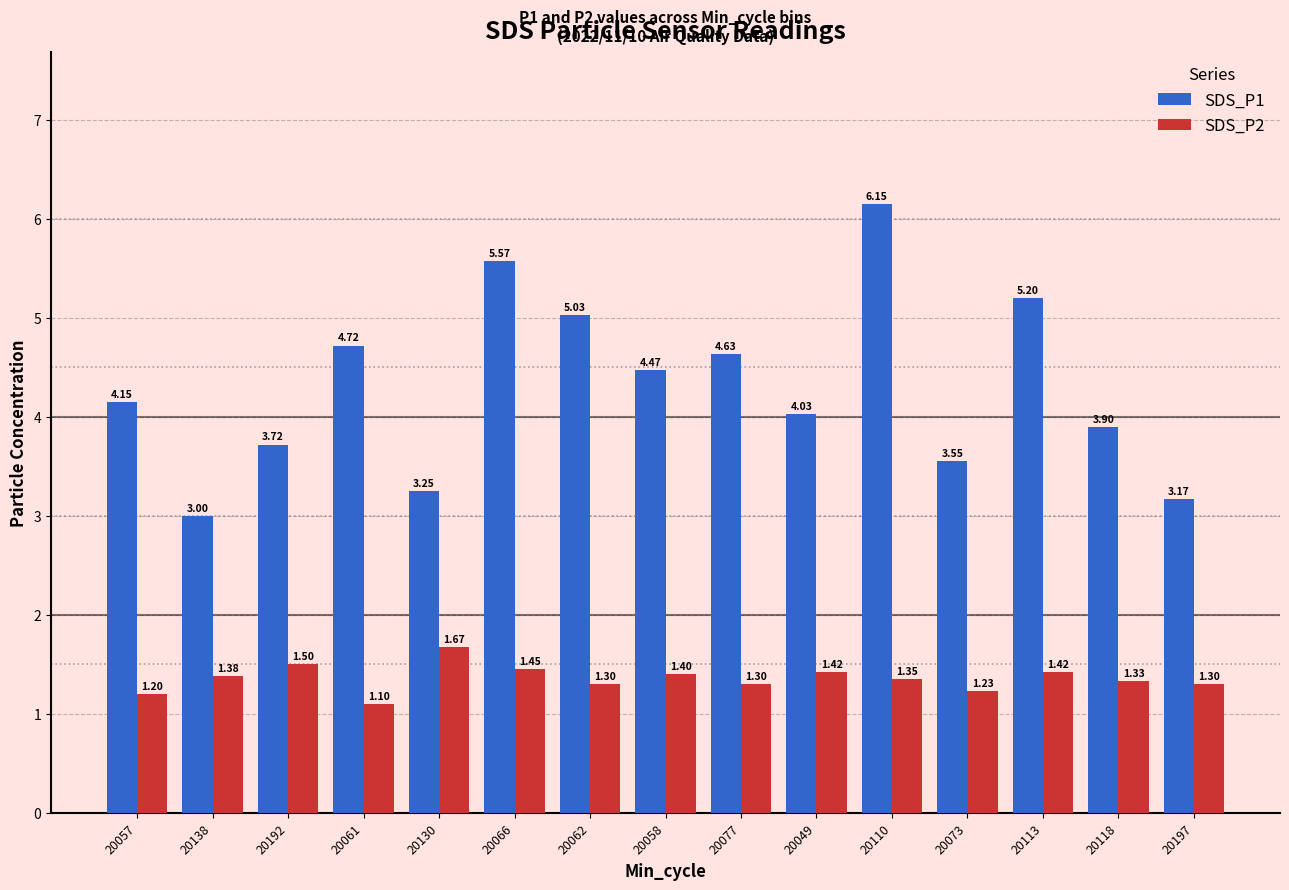

Is the value of SDS_P1 at 20062 greater than the value of SDS_P2 at 20110?

Yes